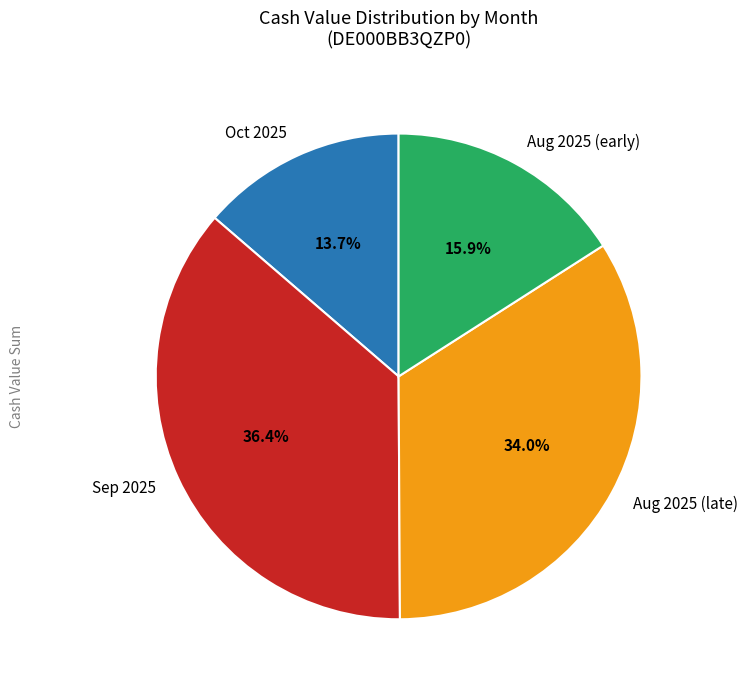

To the nearest percent, what is the difference between the largest and smallest slice percentages?

23%